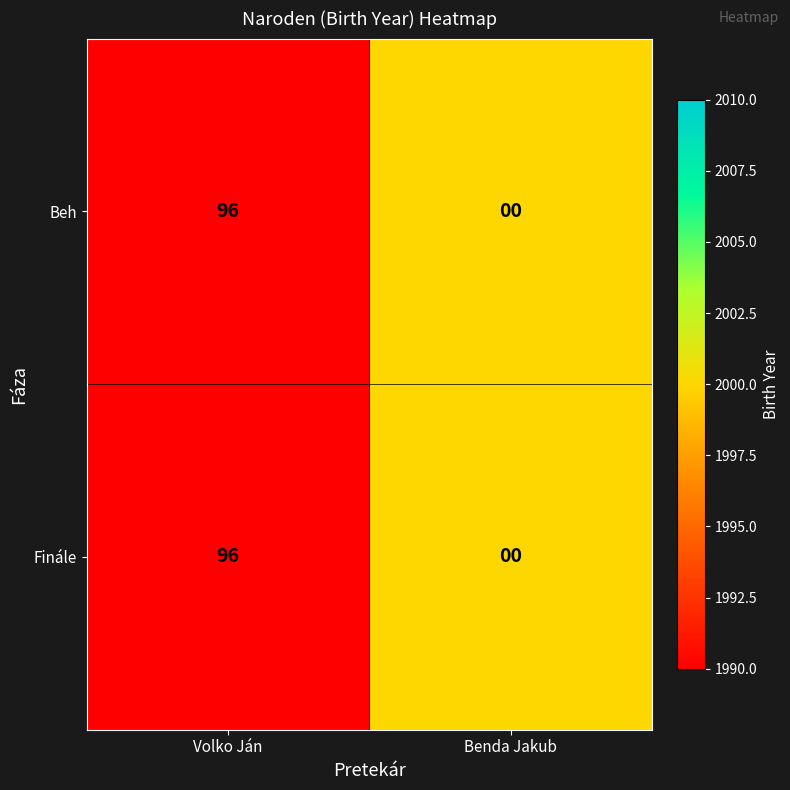

Count the number of data series in this chart.

2